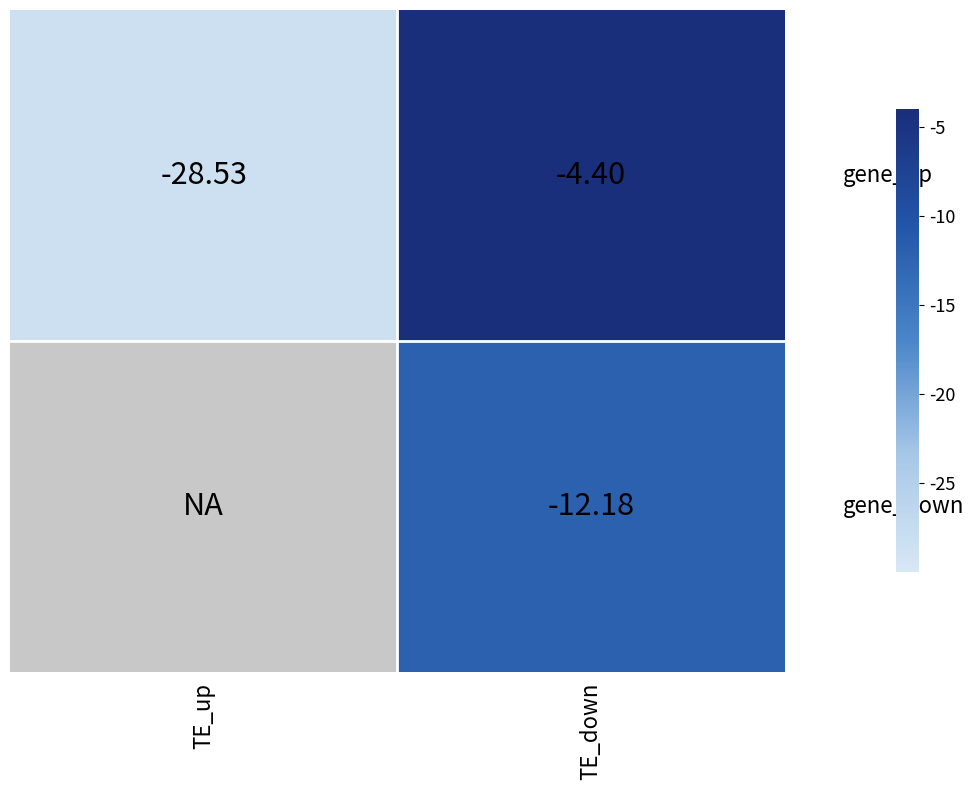

At how many categories does at least one series exceed -10?

1